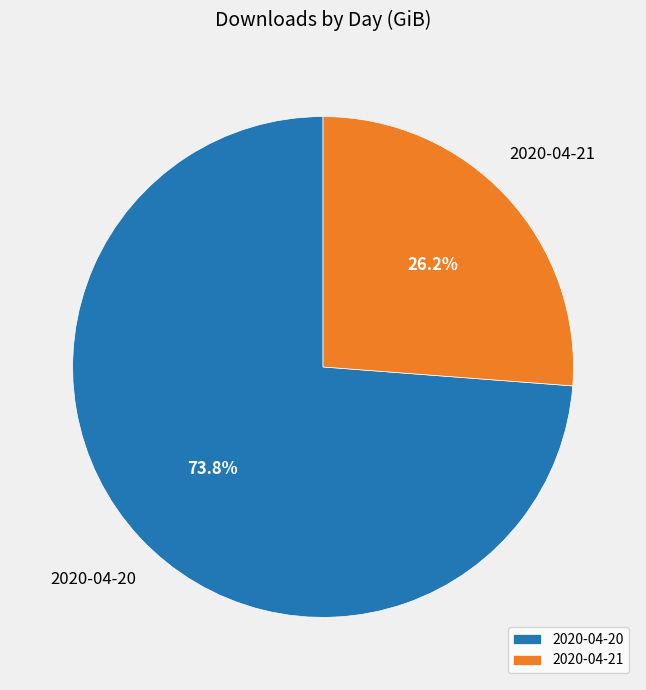

Which slice is the smallest?

2020-04-21